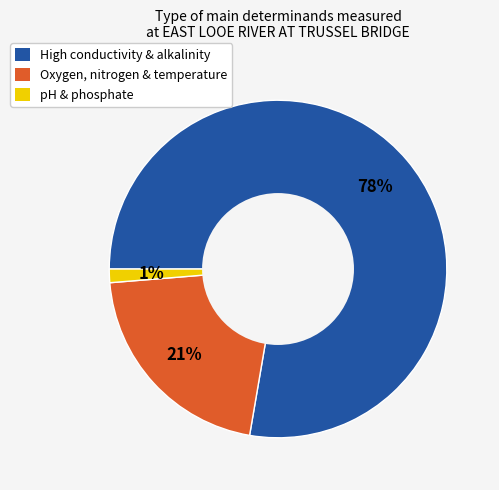

To the nearest percent, what is the average slice percentage?

33%